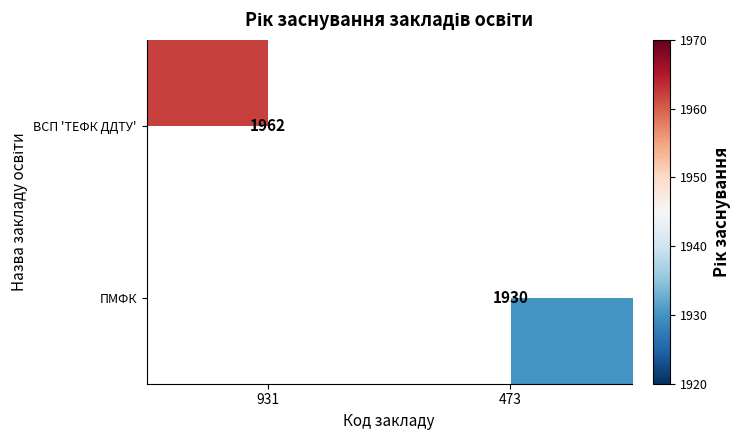

Is it true that ВСП 'ТЕФК ДДТУ' equals 1962 at 931?

True